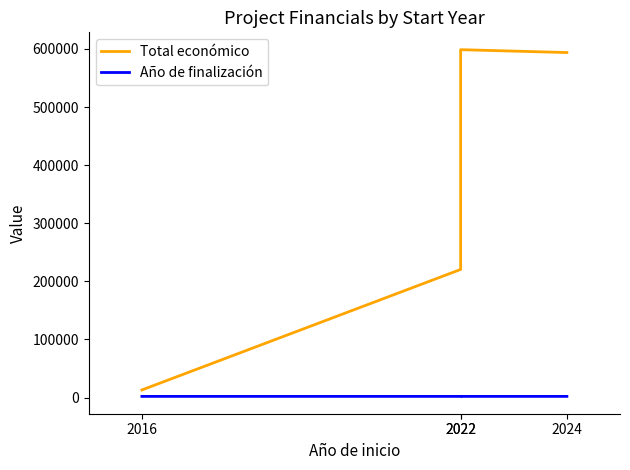

Is it true that Año de finalización equals 2024 at 2022?

True